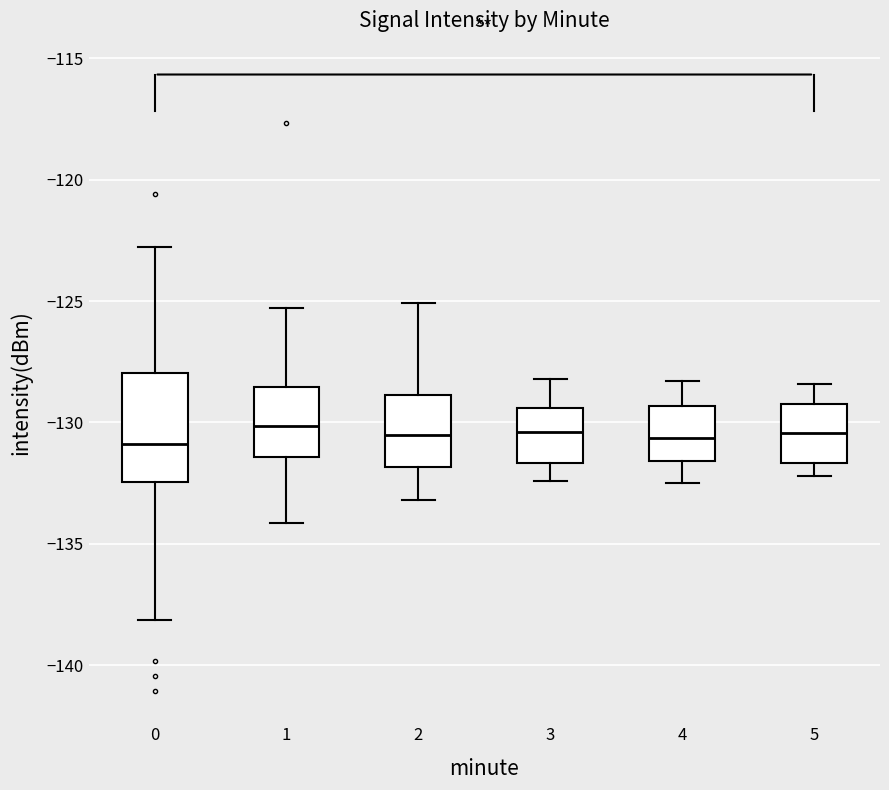

Comparing the boxes themselves (not the whiskers), which one is the tallest?

0